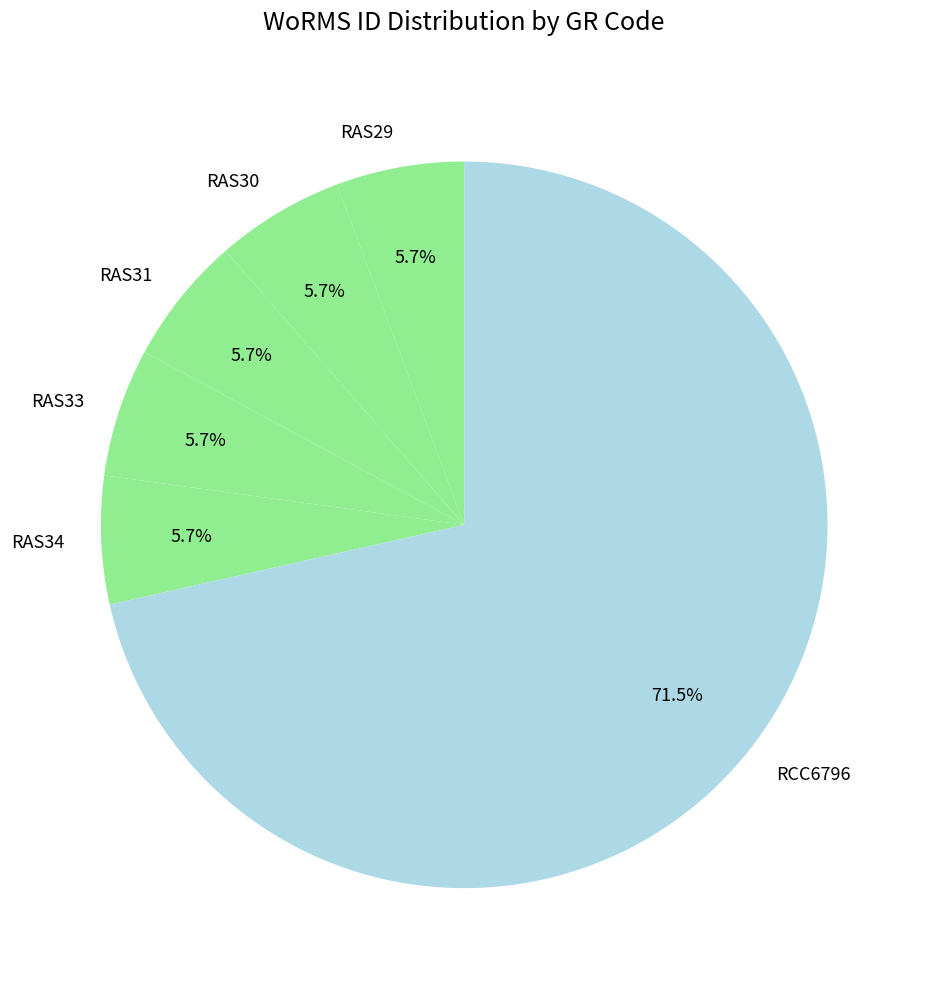

Is it true that RAS33 is 1% of the pie?

False